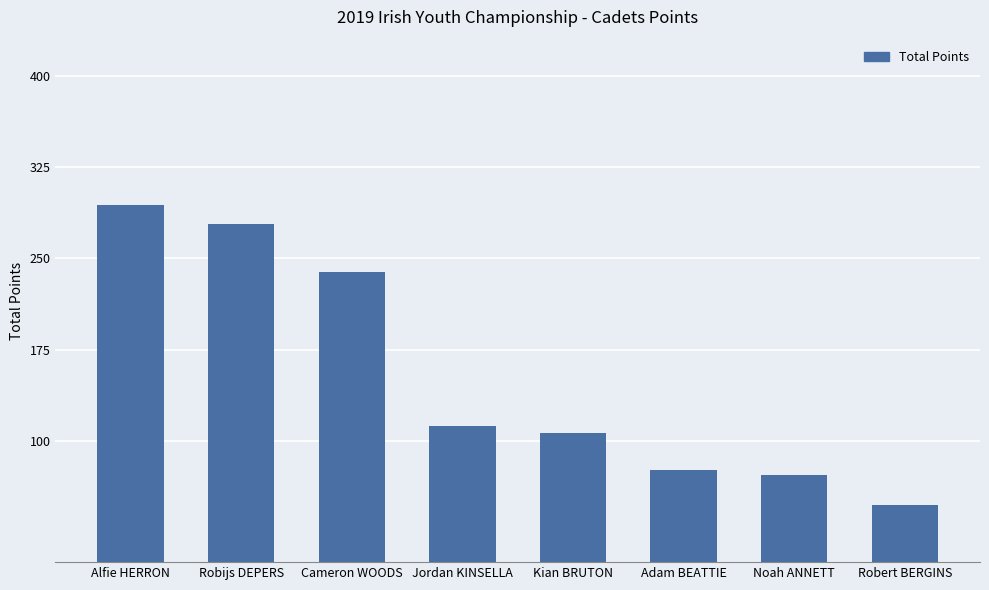

What is the difference between the maximum and second lowest values?

222